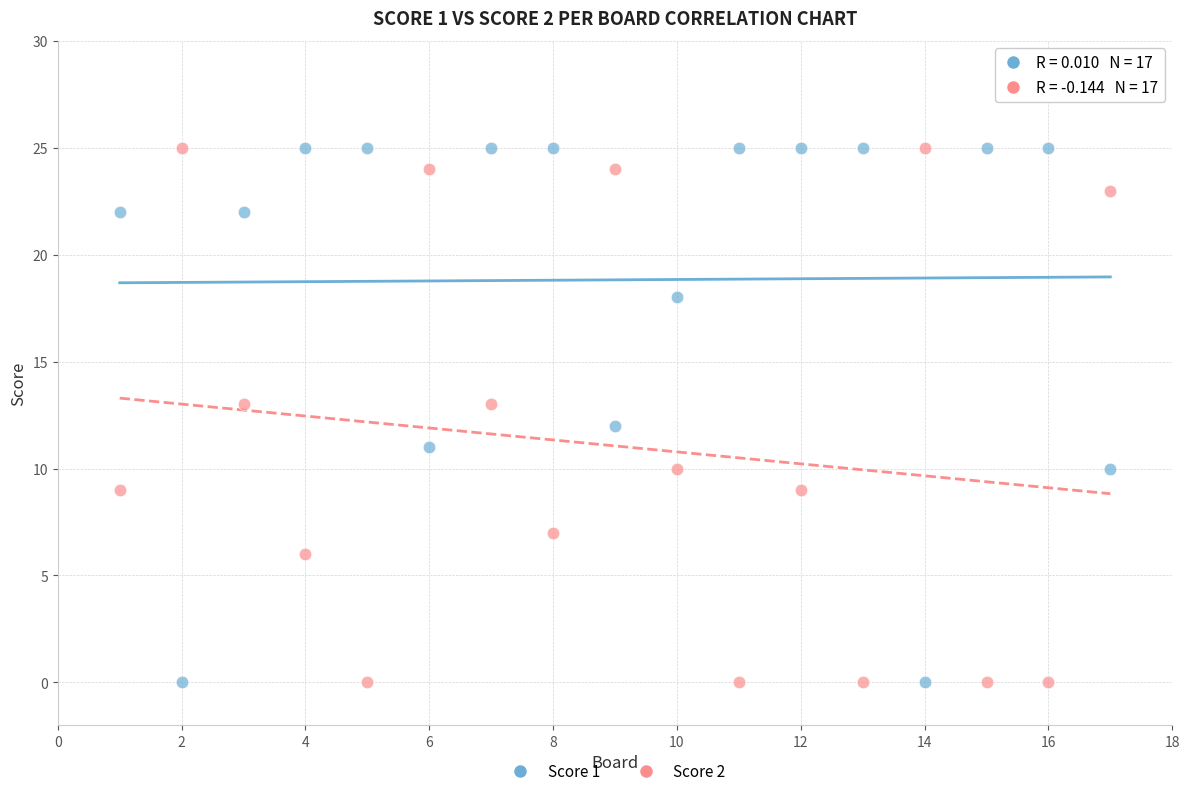

Across all data points, what is the range of Y values (max minus min)?

25